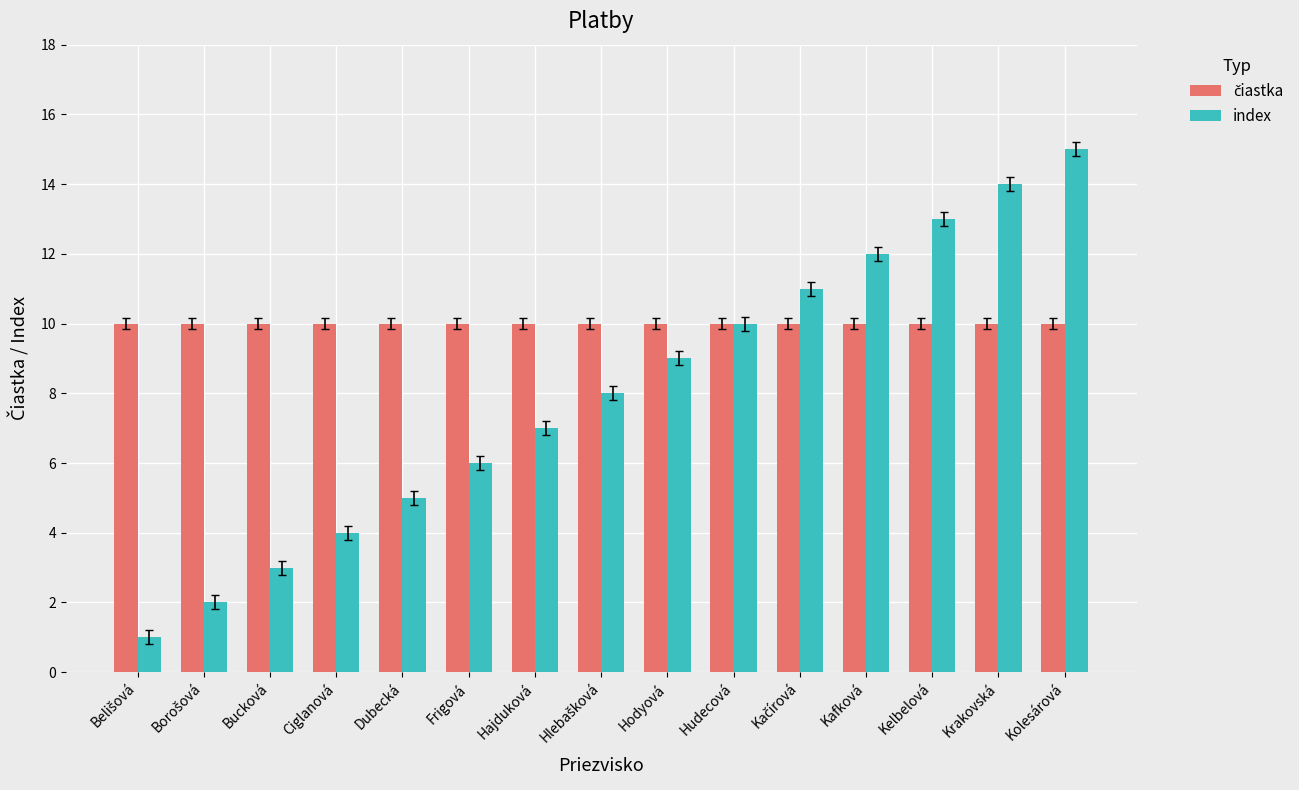

True or false: index has a value of 3 at Bucková.

True